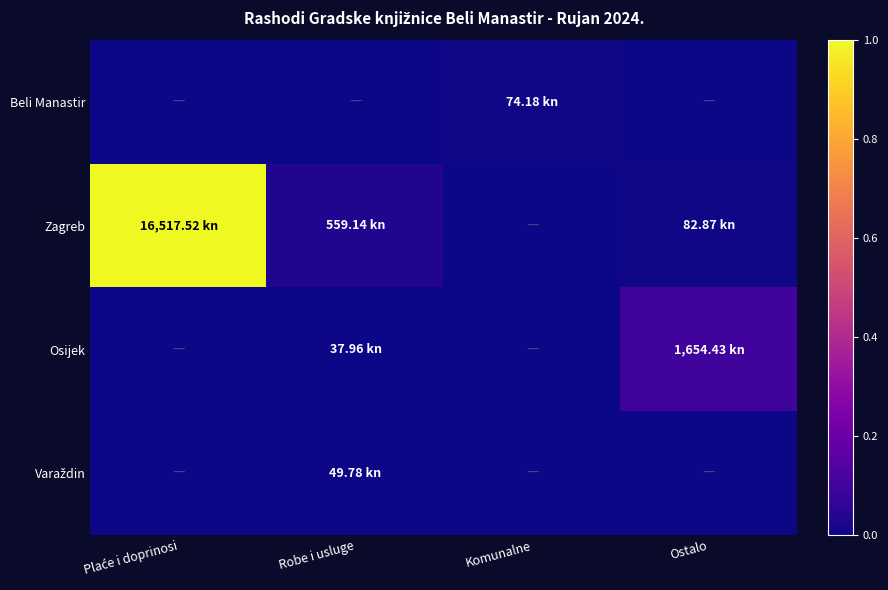

Count the number of categories in the chart.

4